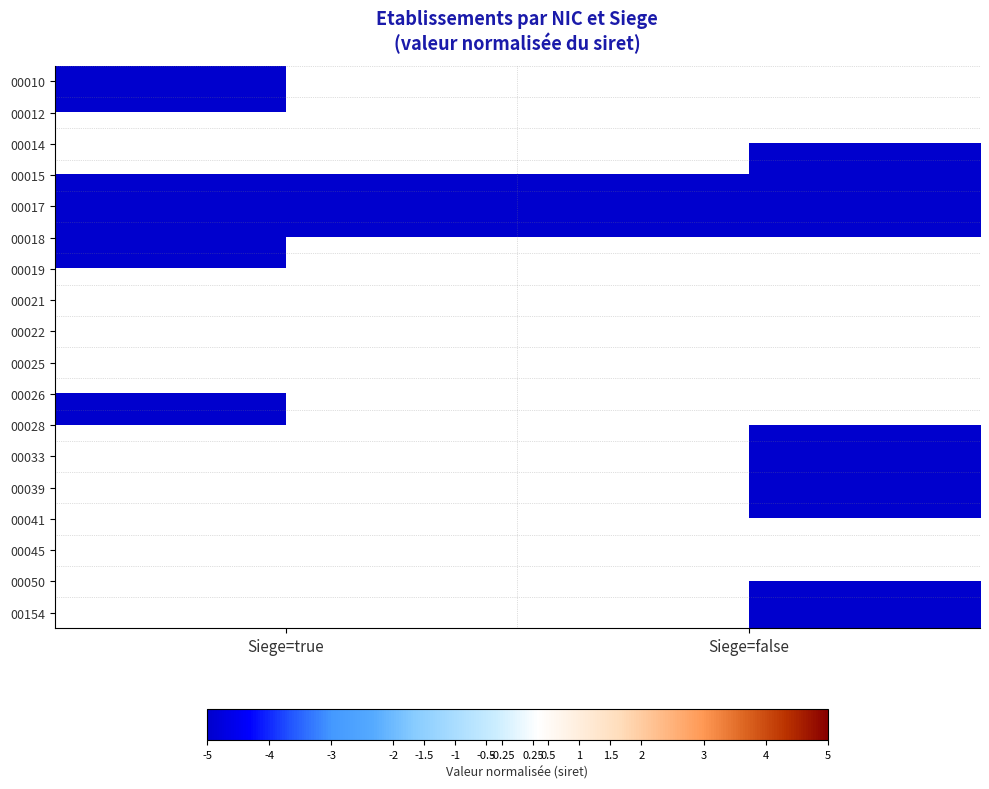

How many series are shown in this chart?

18